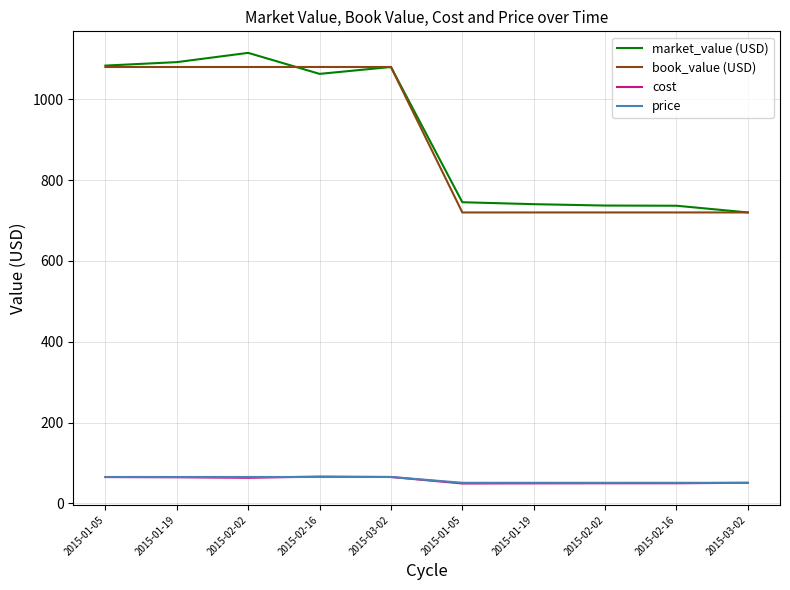

True or false: market_value (USD) and cost cross at least once.

False